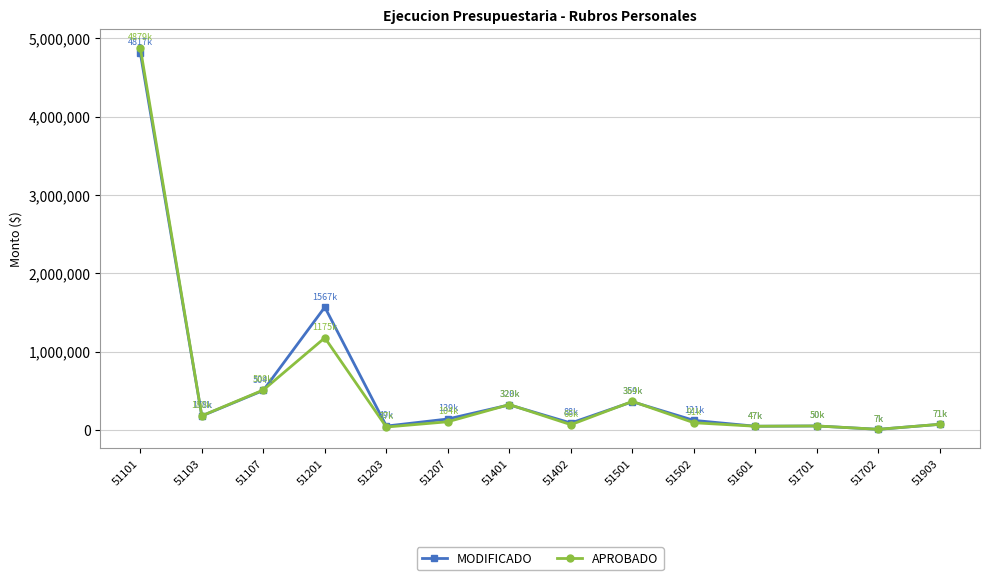

Between 51101 and 51401, which series saw the biggest shift?

APROBADO